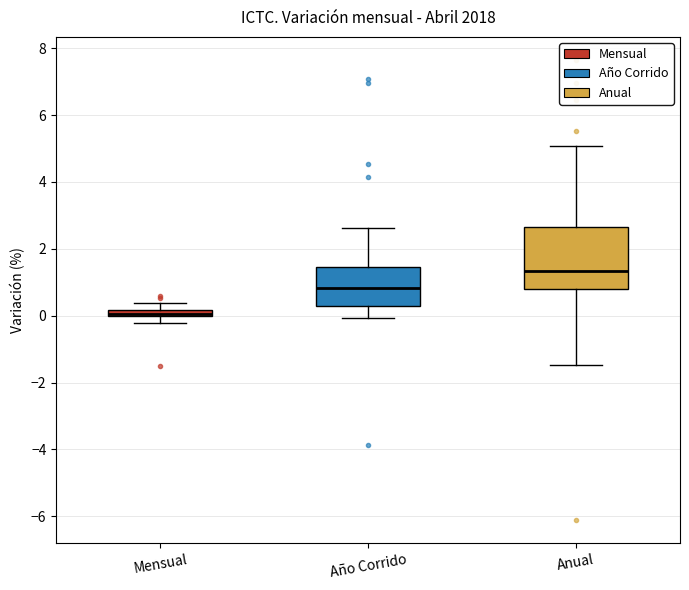

Where is the lower edge of the box for Año Corrido on the y-axis? The values are not printed on the chart, so give them approximately, as read against the axis.

0.4